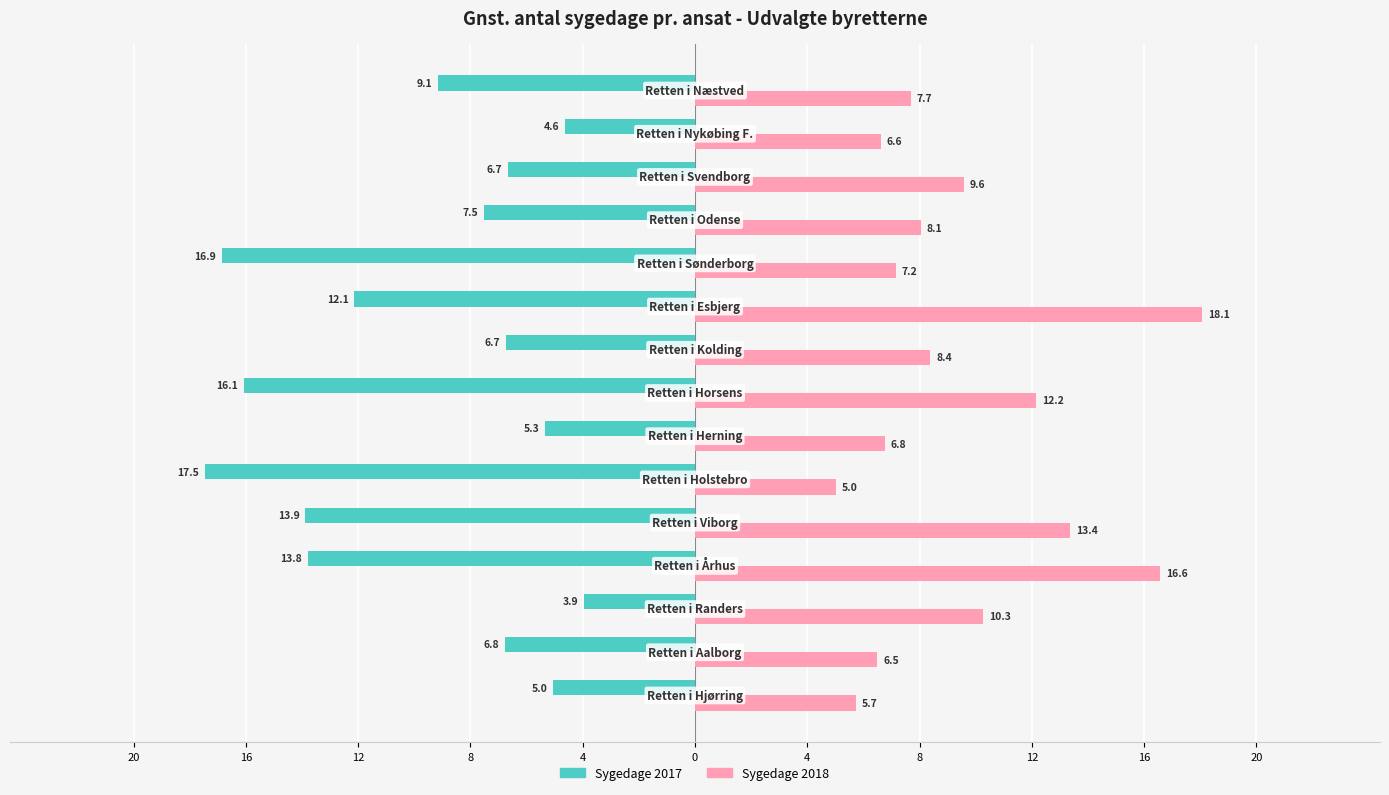

Which series has the widest spread of values?

Sygedage 2017